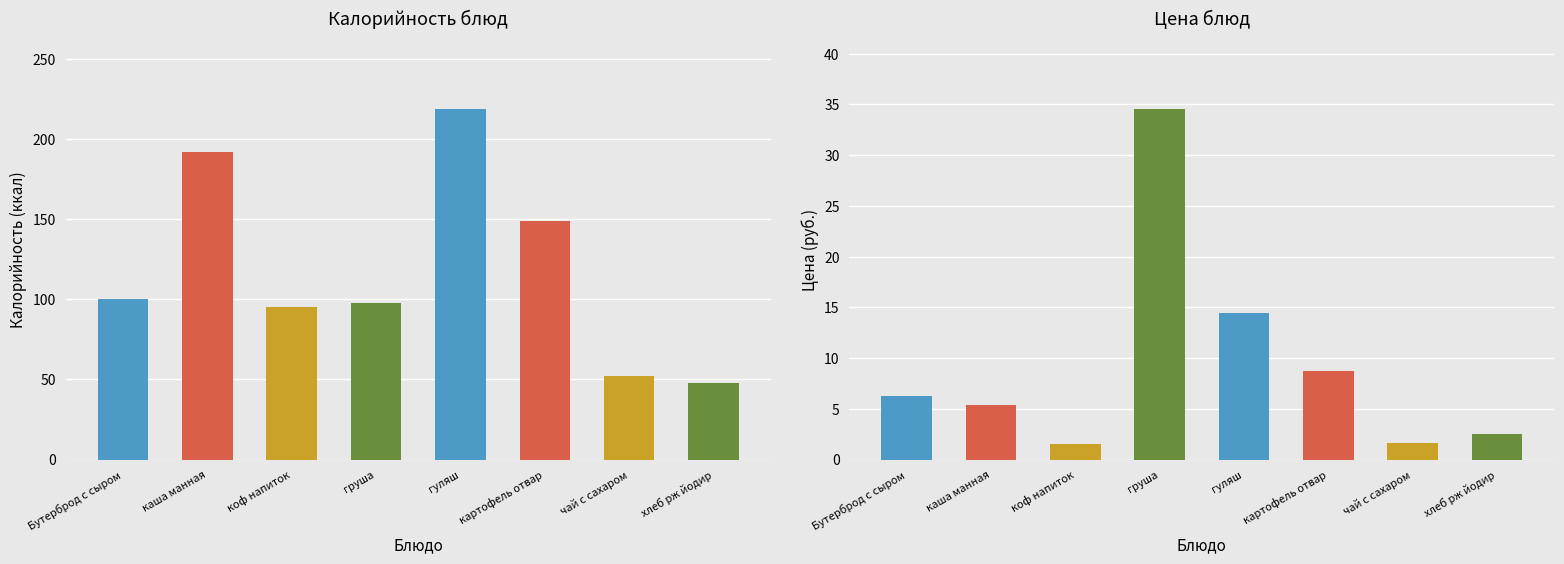

What is the total value across all series at чай с сахаром?

53.6